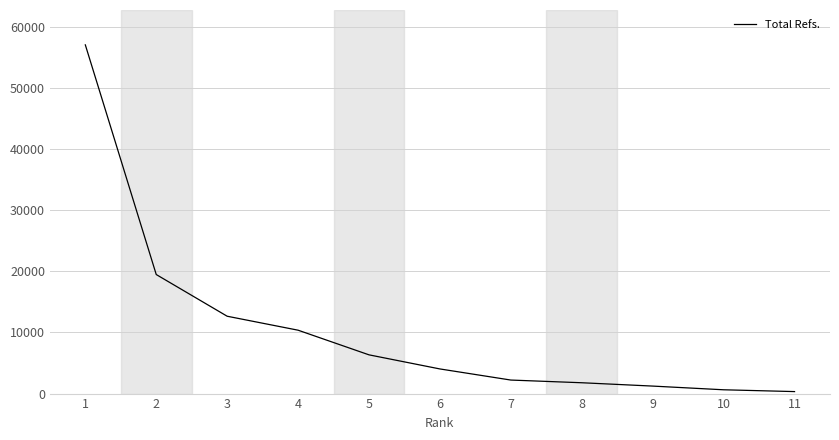

Is it true that the value at 9 is 1226?

True